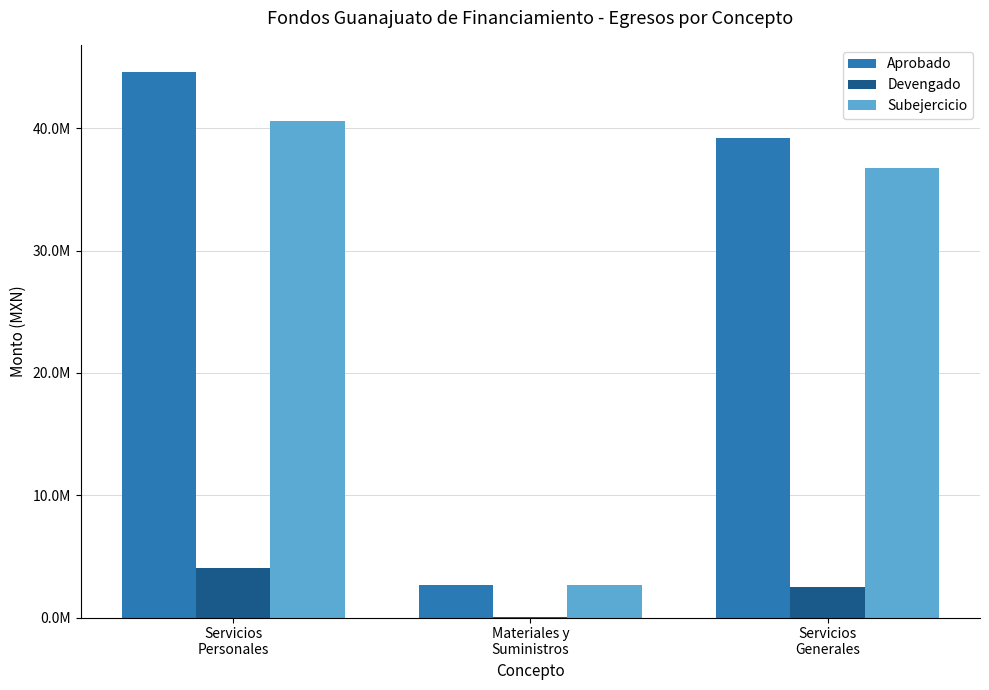

What are all the series names shown in the legend?

Aprobado, Devengado, Subejercicio